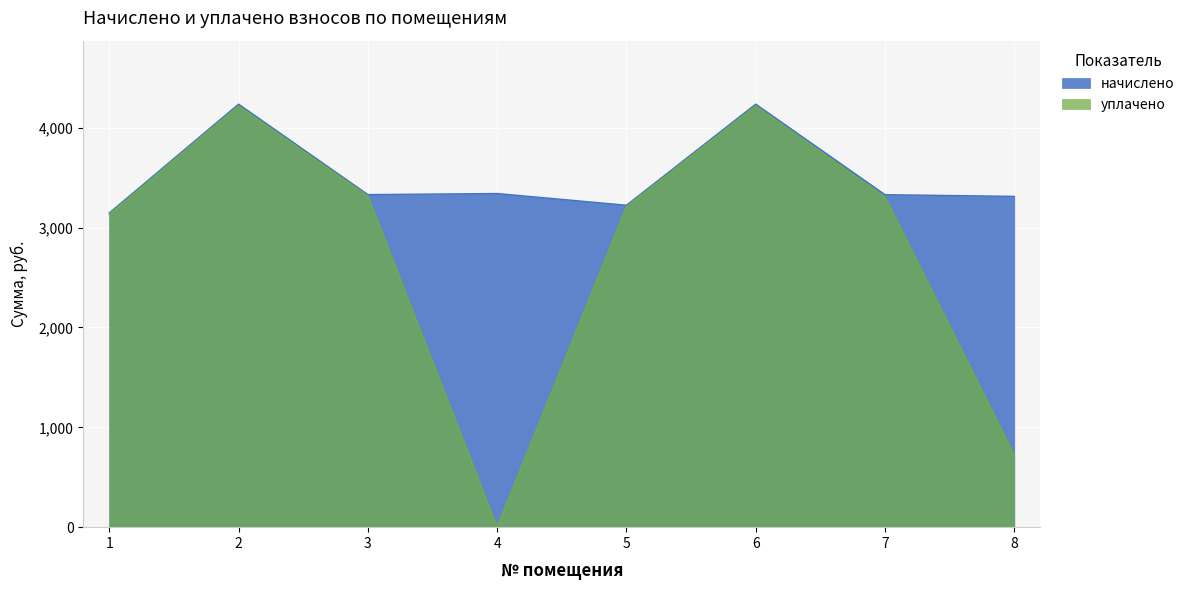

What is the approximate value of уплачено at 8?

722.1